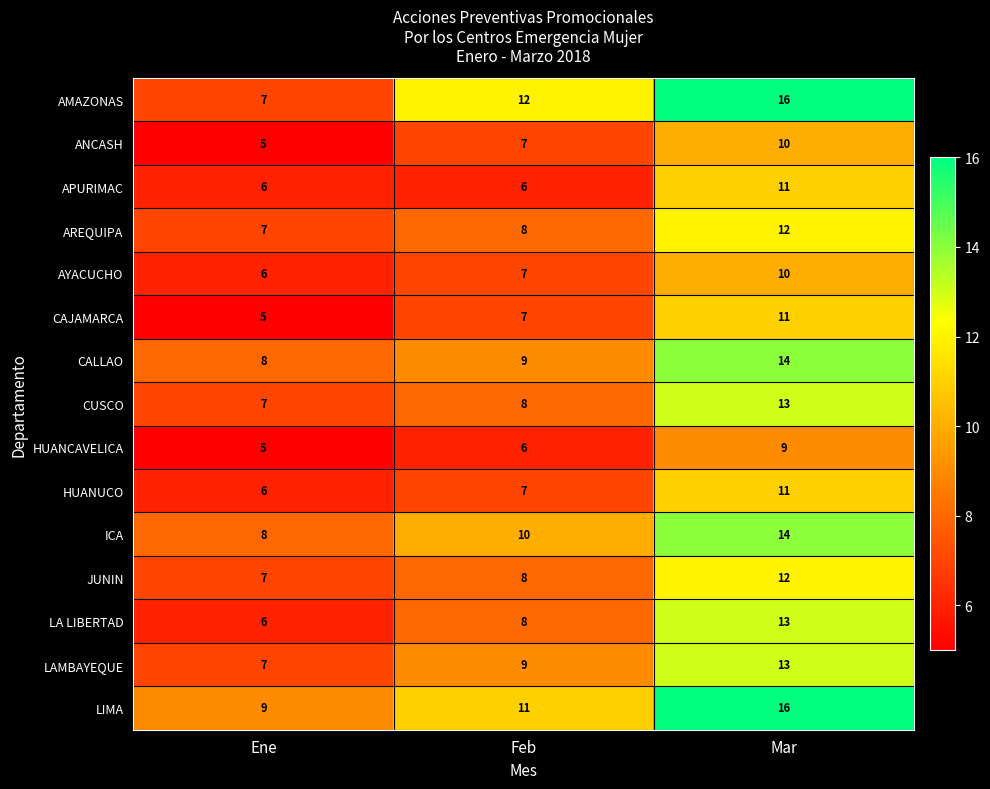

At which category does the chart reach its minimum across all series?

Ene